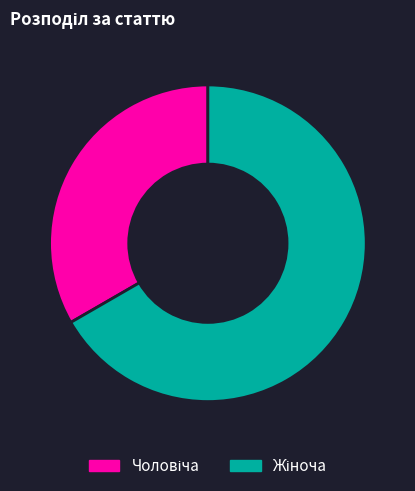

Does any single category account for the majority?

Yes